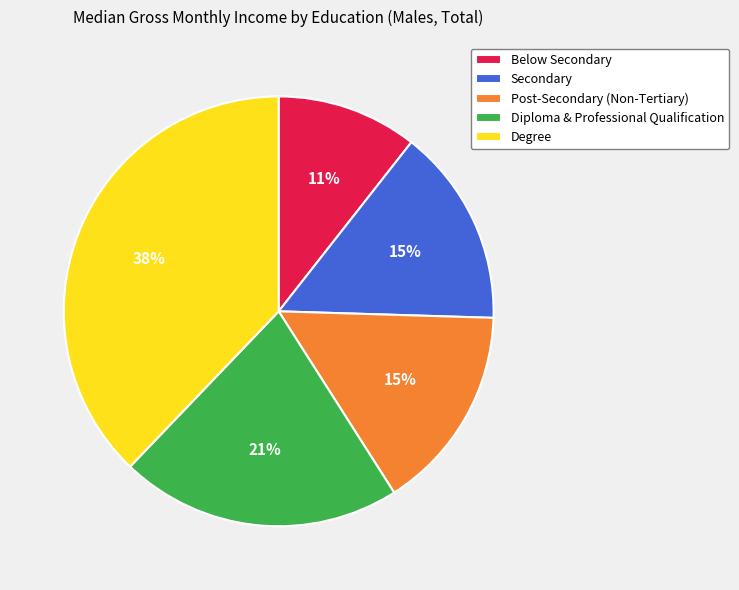

How many segments does this pie chart have?

5